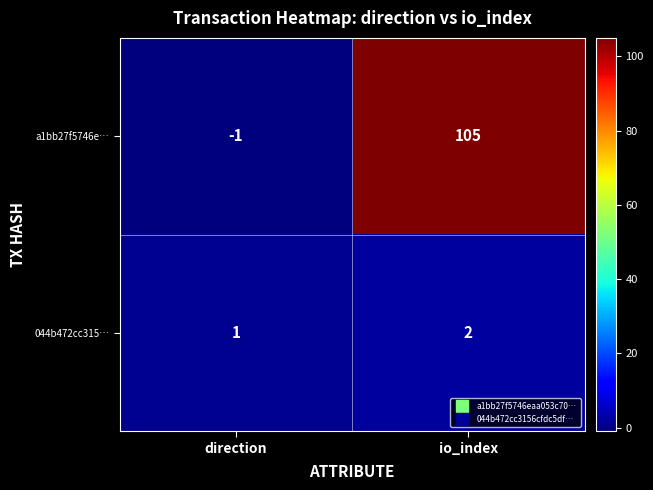

What is the sum of all 044b472cc315… values?

3